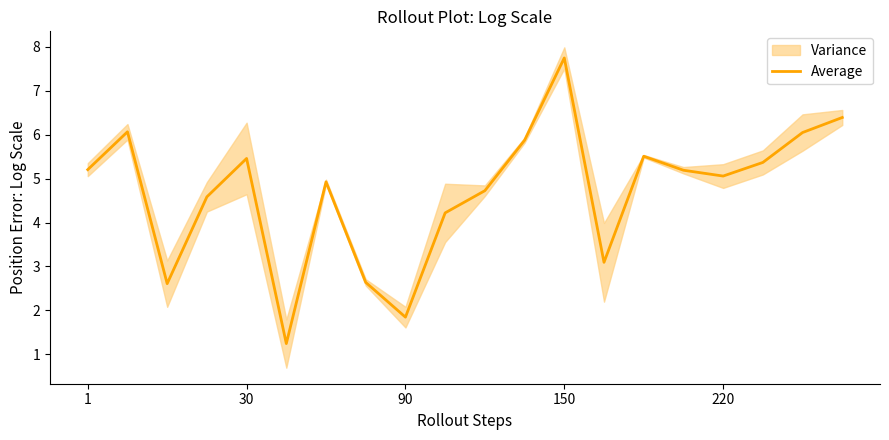

What is the maximum value for Average?

7.7